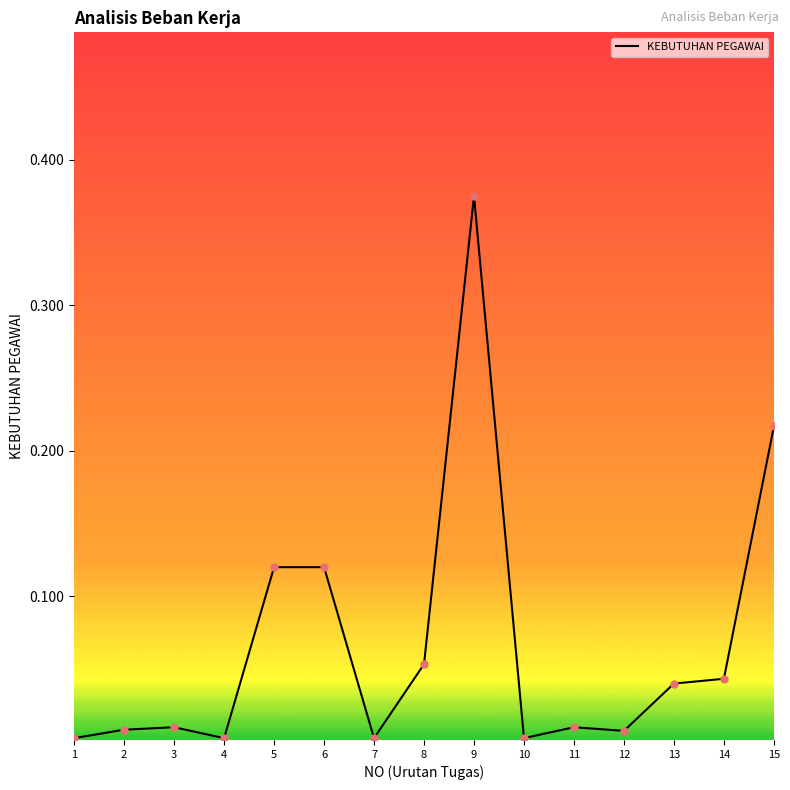

At which category does the chart reach its peak across all series?

9